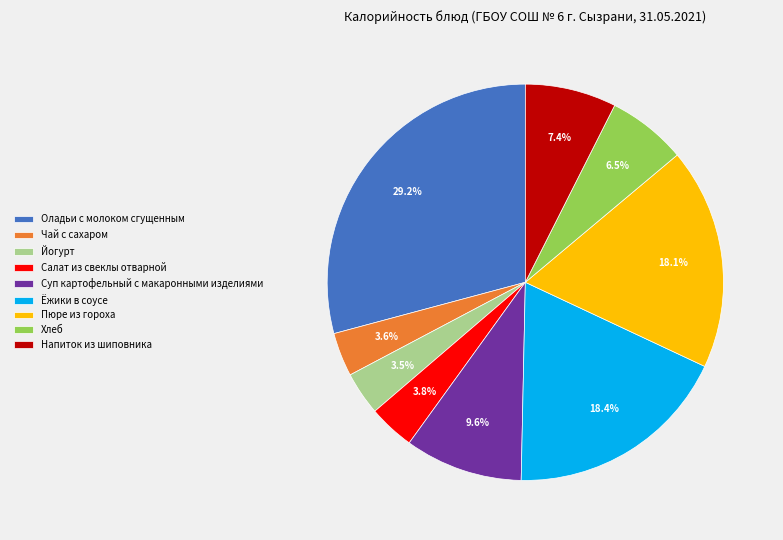

Which category has the biggest portion of the pie?

Оладьи с молоком сгущенным